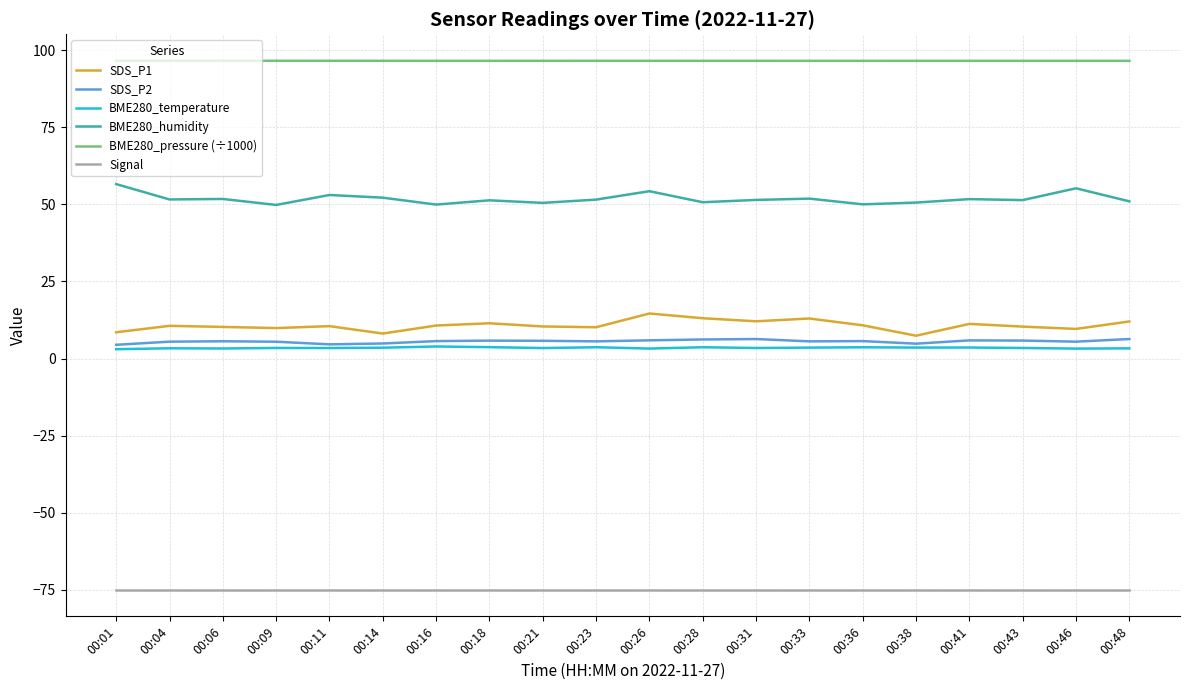

Between 00:01 and 00:14, which series saw the biggest shift?

BME280_humidity